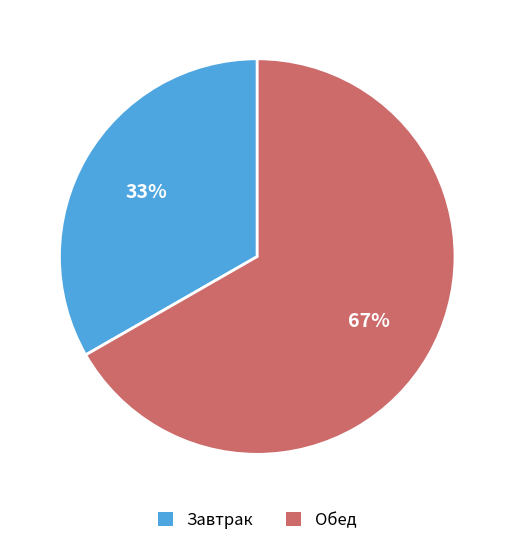

Does any single category account for the majority?

Yes